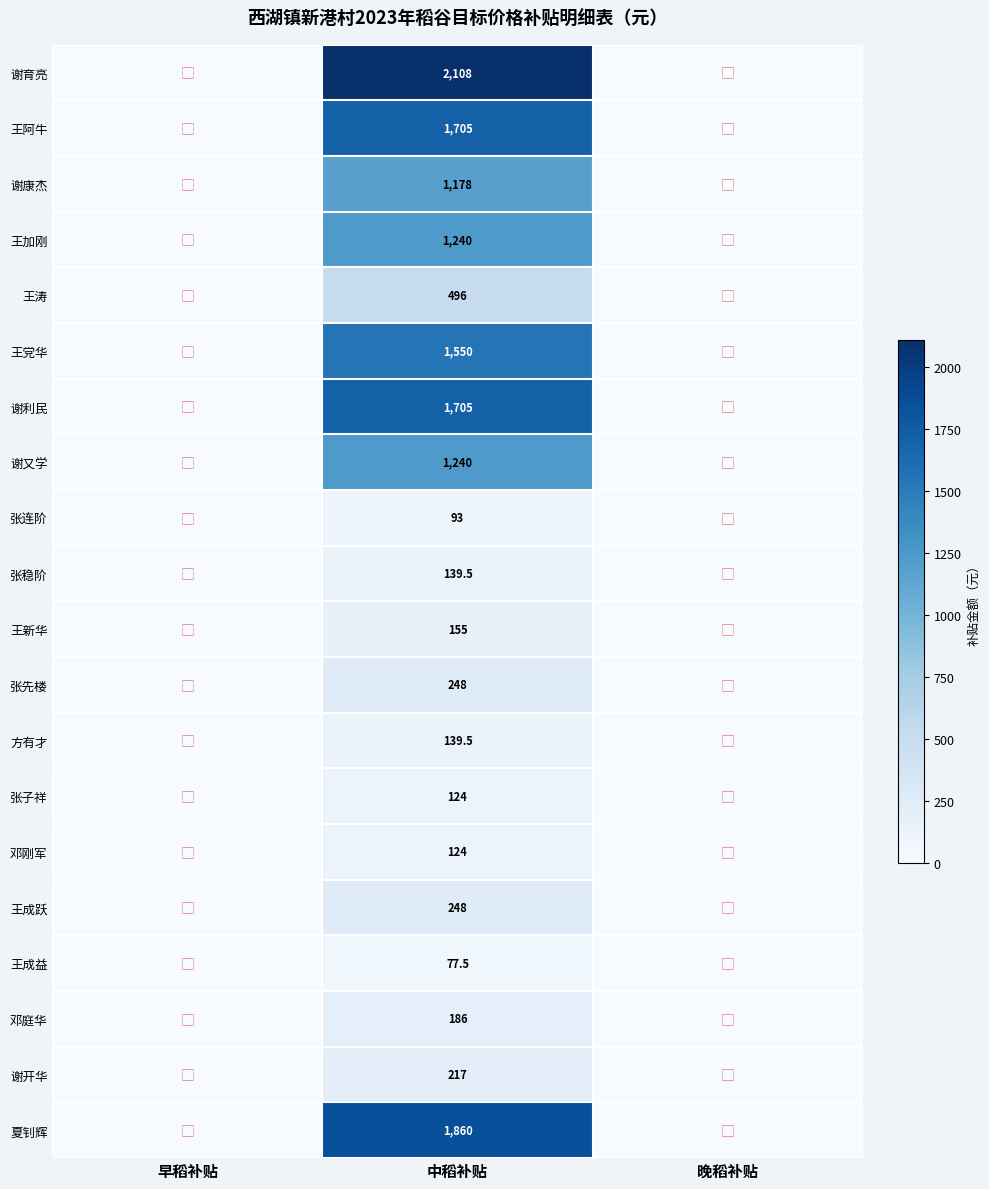

What is the maximum value shown in the chart?

2108.0